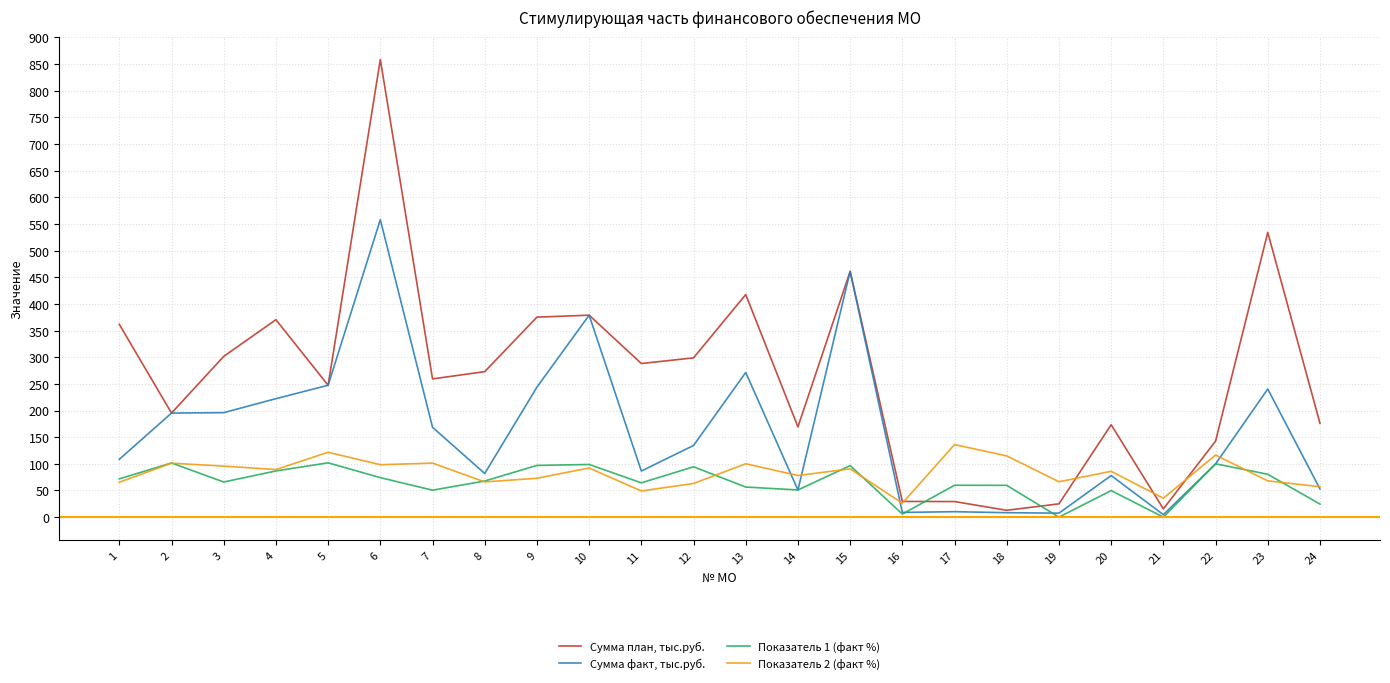

What value does the Сумма факт, тыс.руб. series have at 22?

99.8